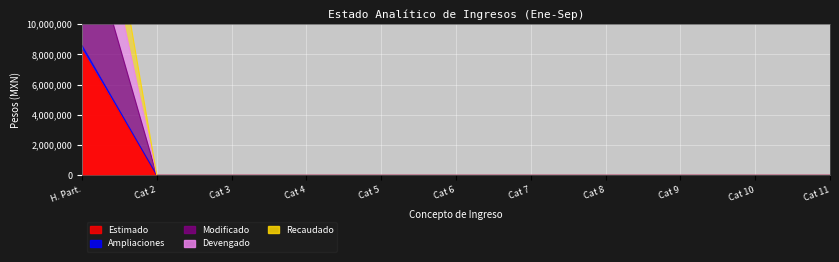

What position from the right is H. Part.?

11